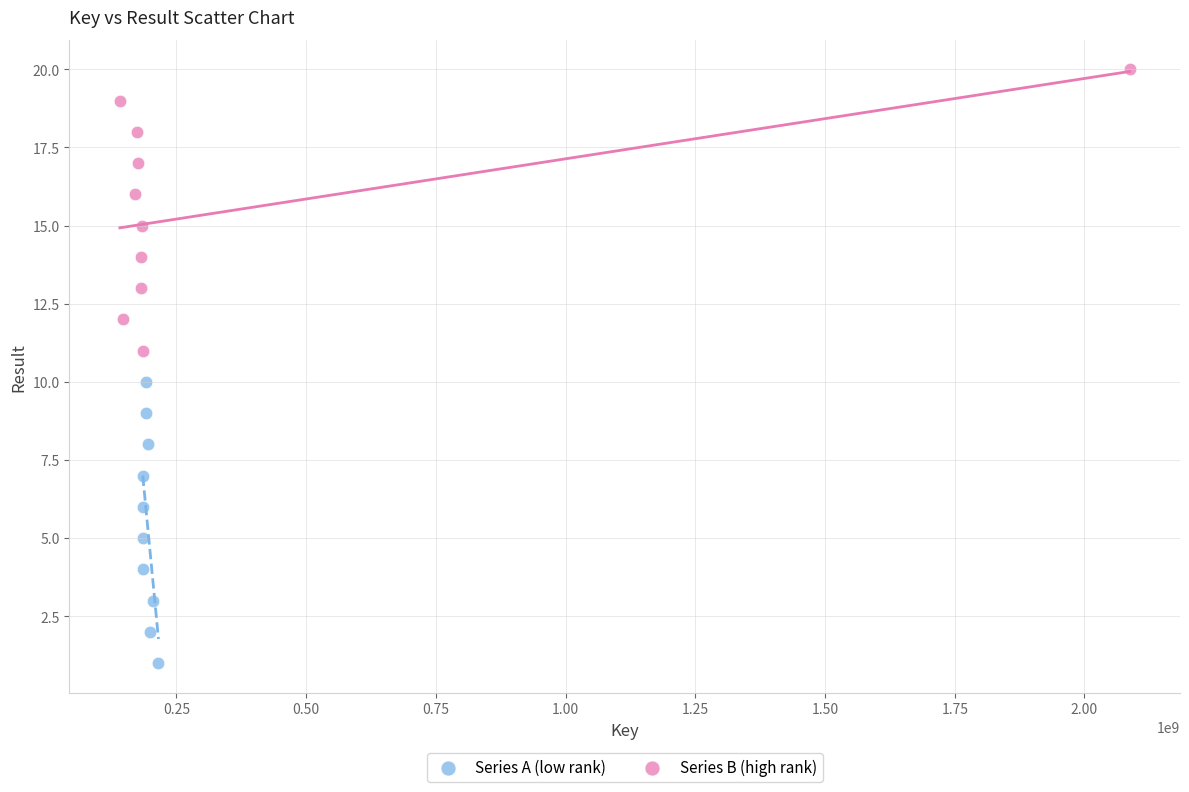

Which series contains the lowest Y value?

Series A (low rank)